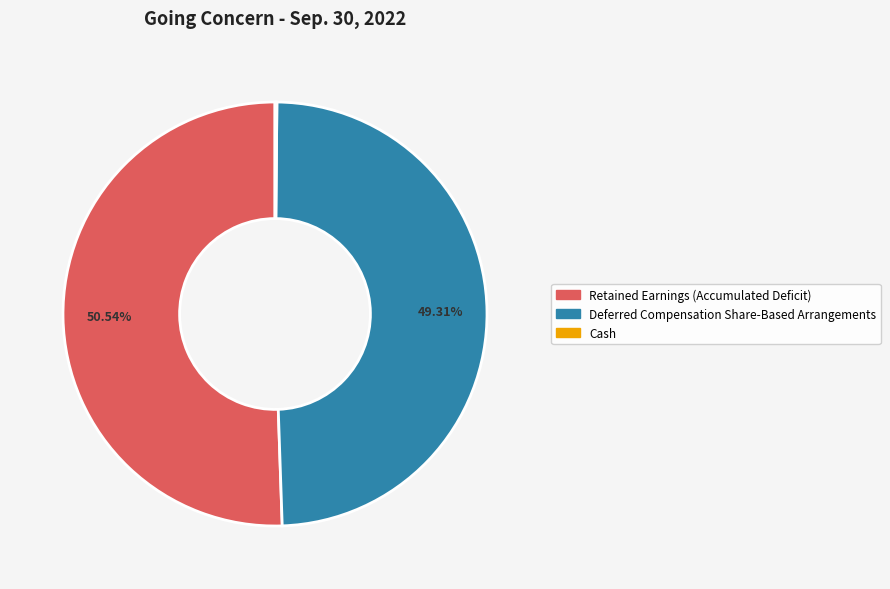

To the nearest percent, what percentage of the pie is Retained Earnings (Accumulated Deficit)?

51%